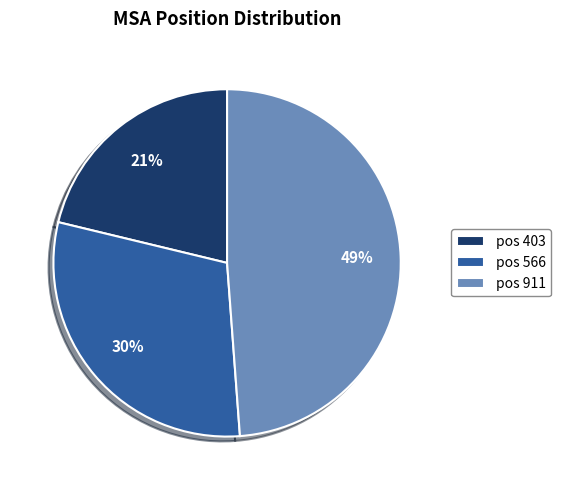

Which slice is the smallest?

pos 403